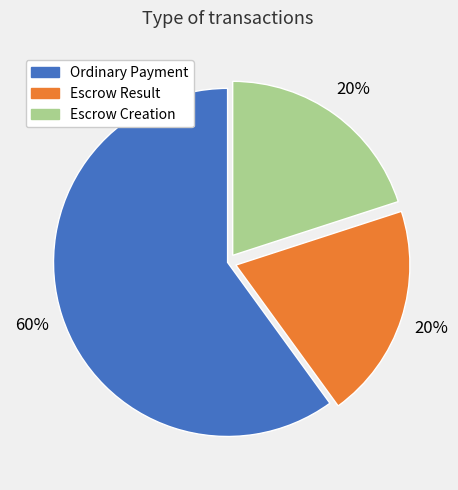

Which slice is the largest?

Ordinary Payment